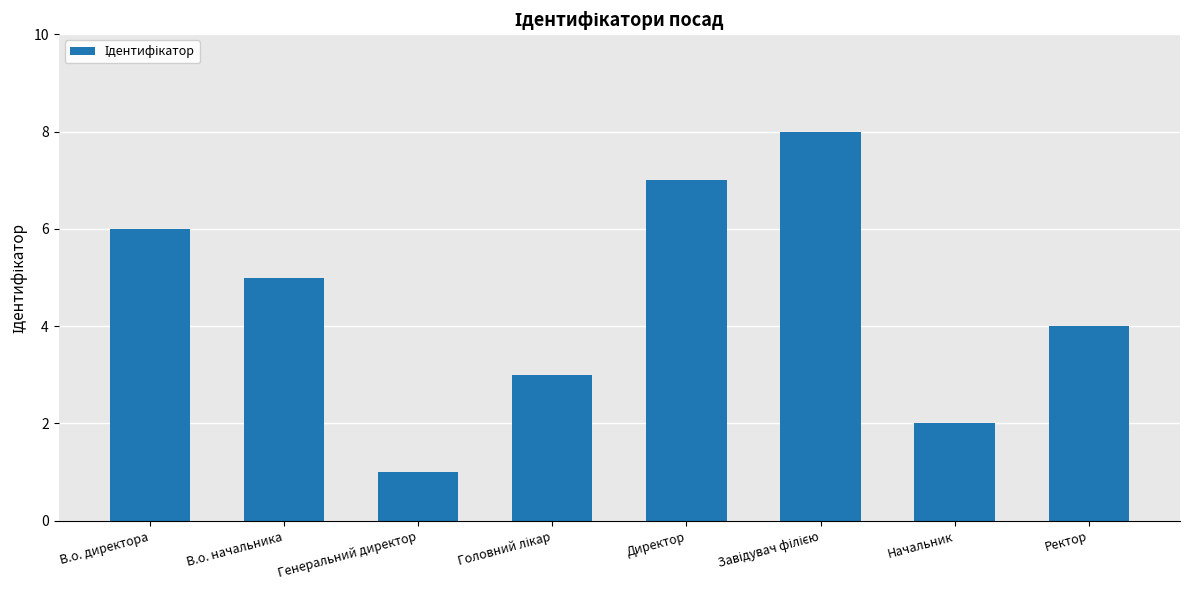

The value at Генеральний директор is 1. True or false?

True